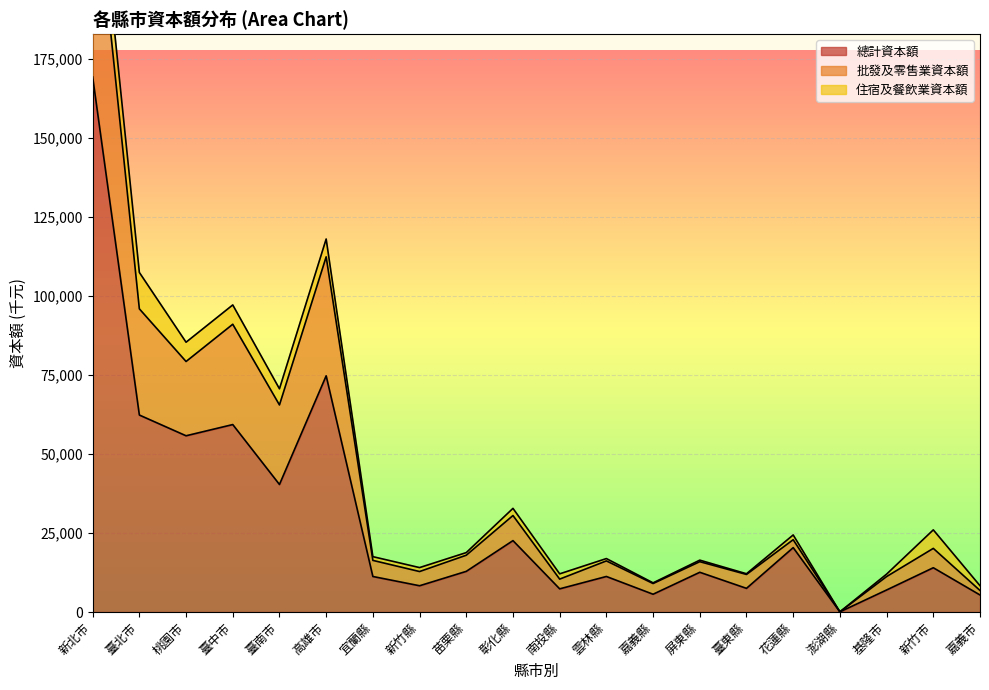

Between 高雄市 and 新竹縣, which is larger?

高雄市